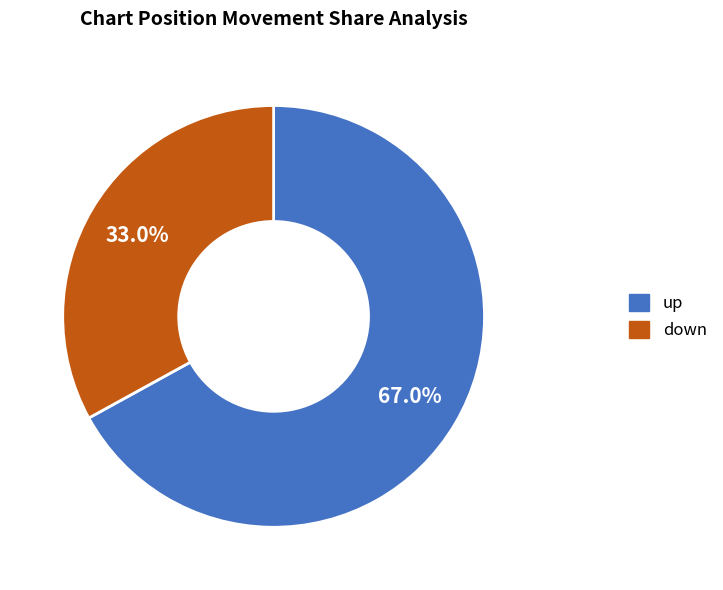

Does down represent more than half of the total?

No